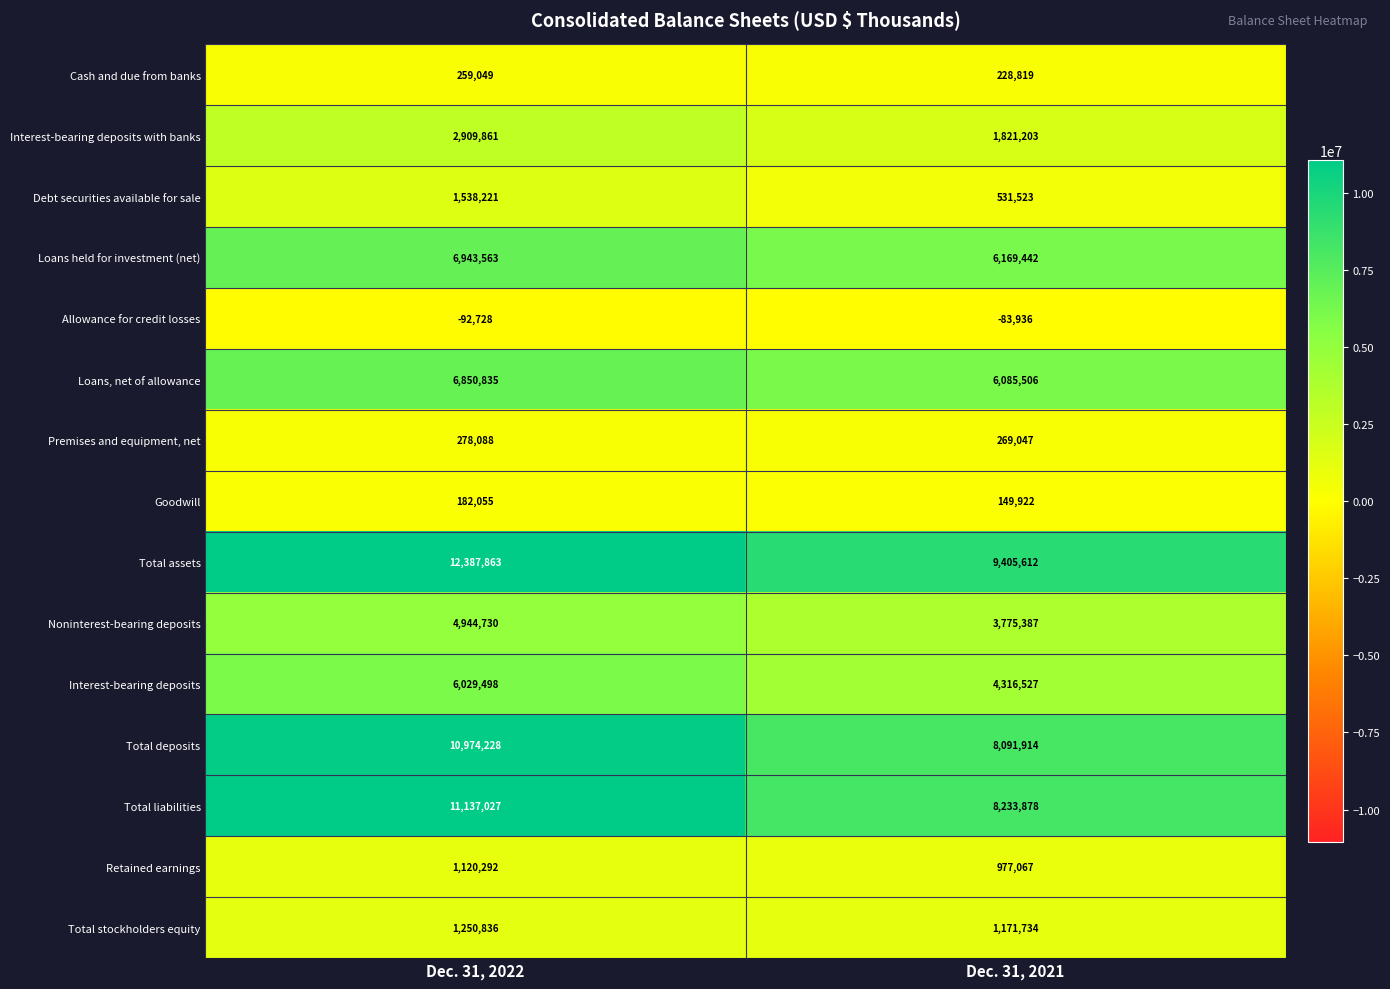

What is the maximum value shown in the chart?

12387863